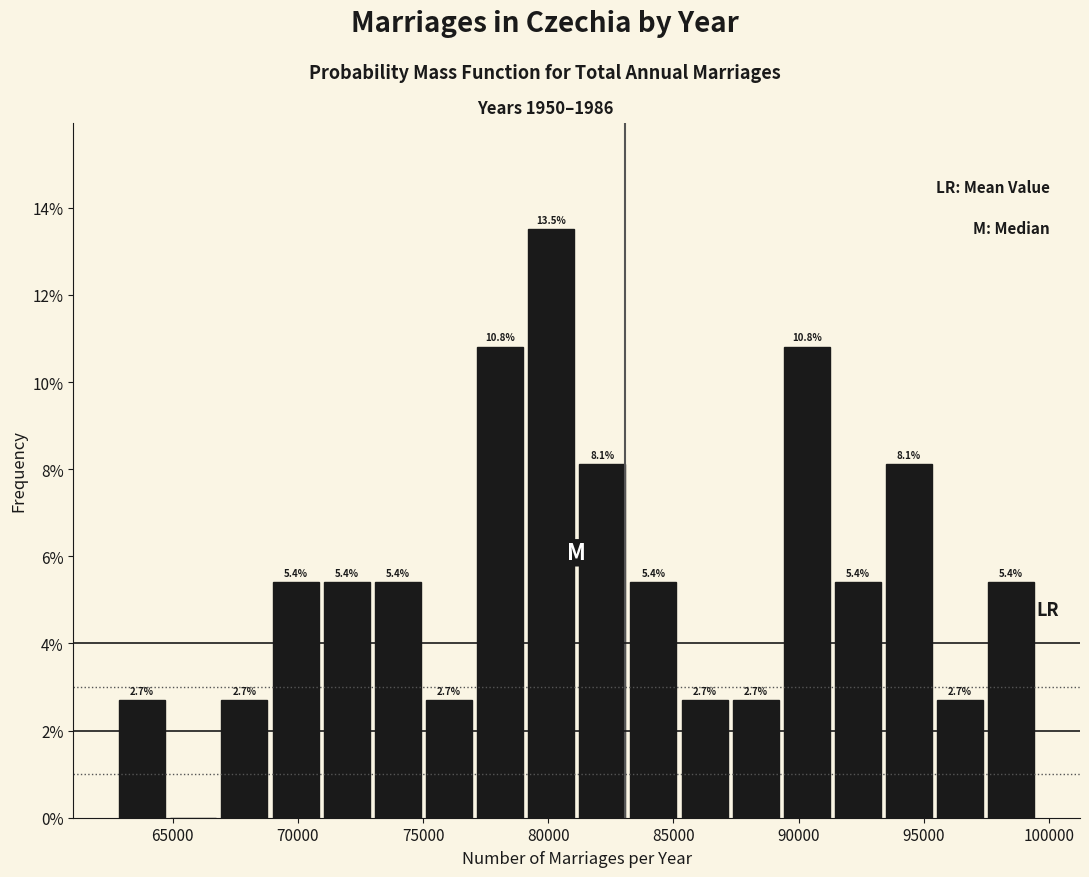

Which range on the x-axis has the tallest bar?

79000 to 81000